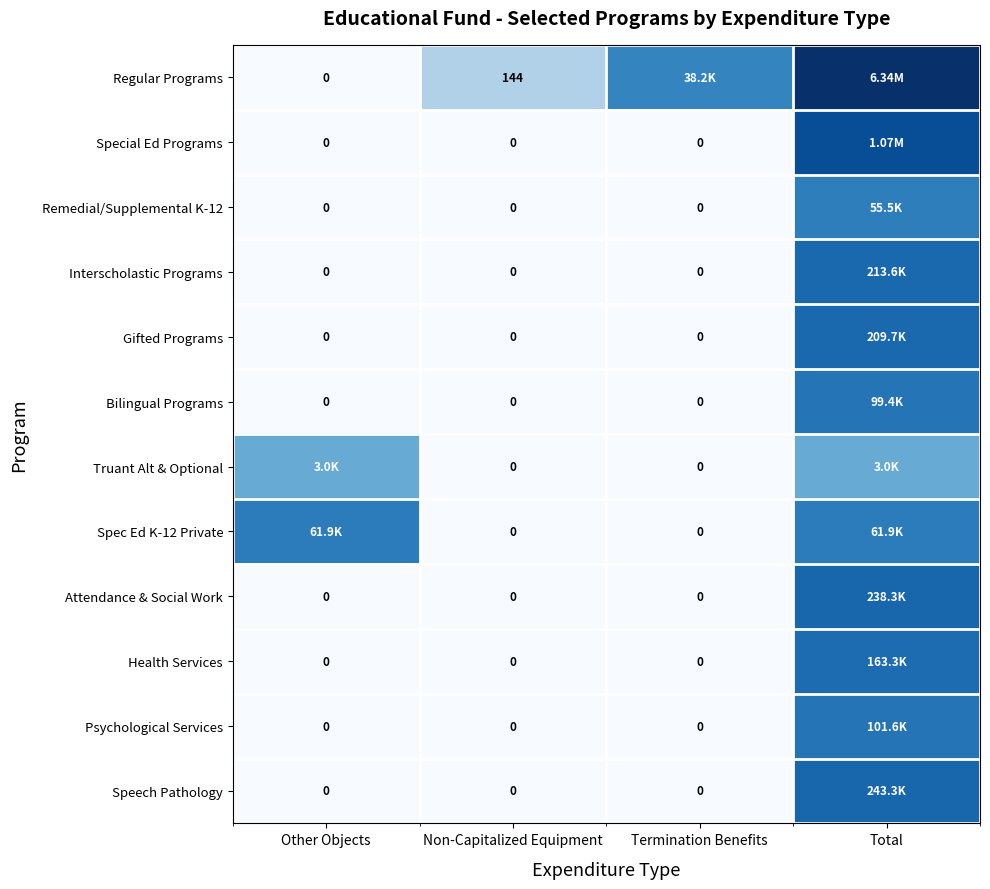

How many series are shown in this chart?

12